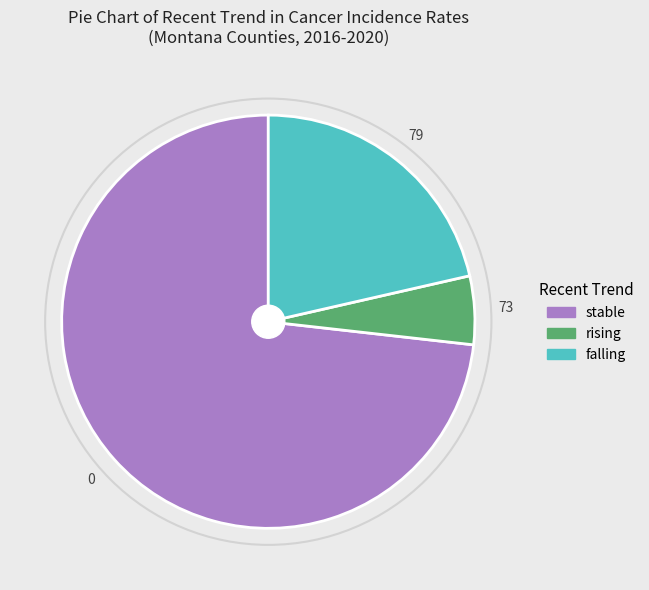

True or false: rising accounts for 5% of the total.

True